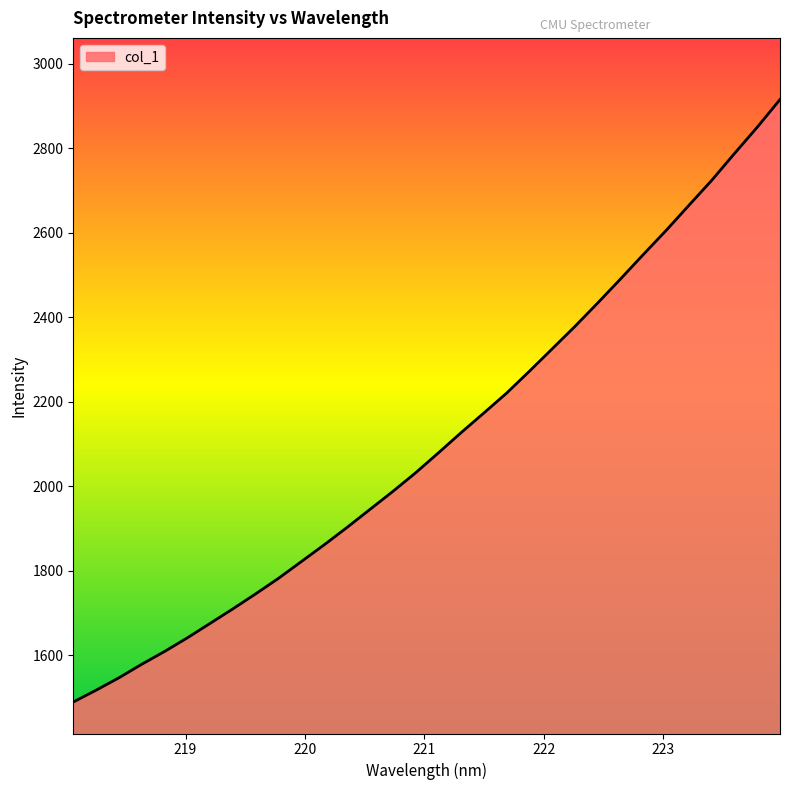

What is the difference between the maximum and minimum values?

1425.8